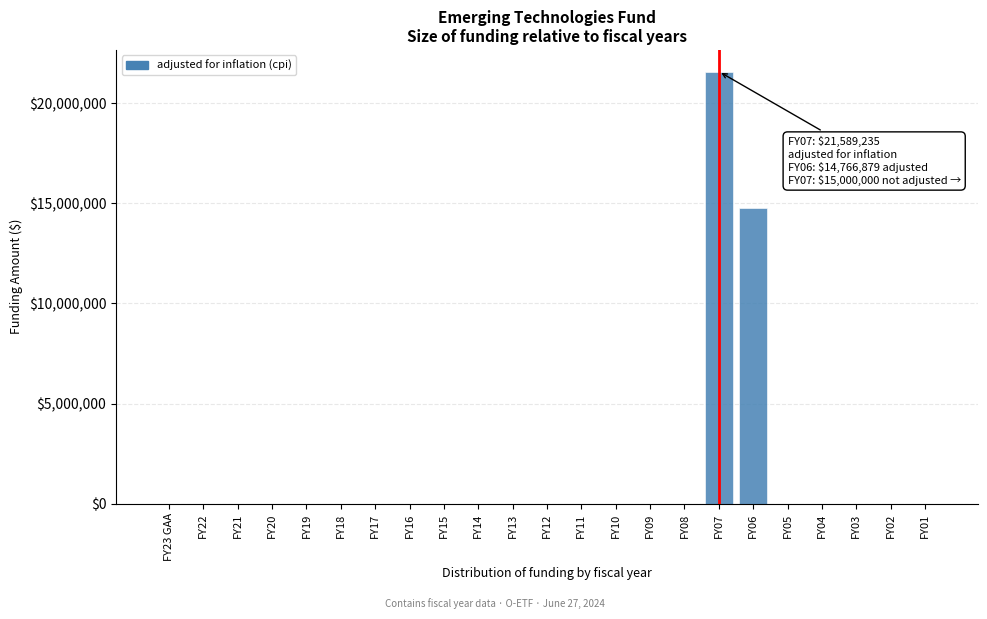

Reading left to right, what are all the values shown in this chart?

FY23 GAA=0	FY22=0	FY21=0	FY20=0	FY19=0	FY18=0	FY17=0	FY16=0	FY15=0	FY14=0	FY13=0	FY12=0	FY11=0	FY10=0	FY09=0	FY08=0	FY07=21589235	FY06=14766879	FY05=0	FY04=0	FY03=0	FY02=0	FY01=0